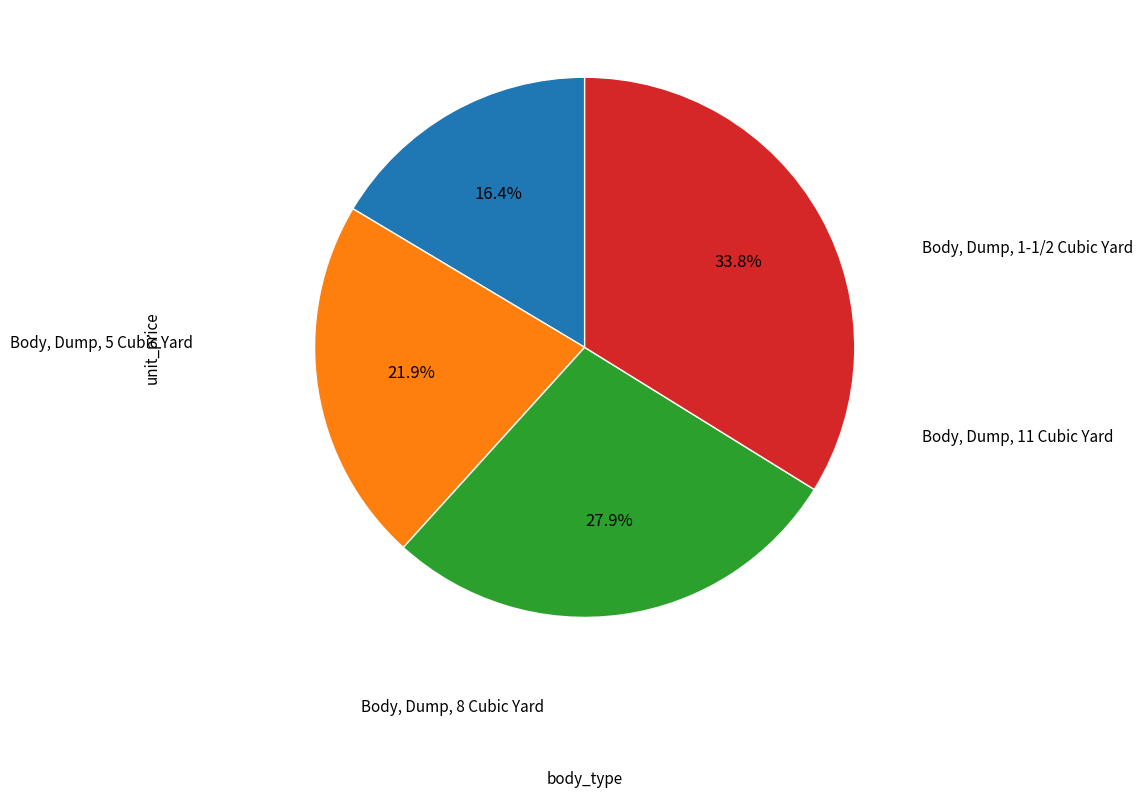

Is there a majority slice in this chart?

No